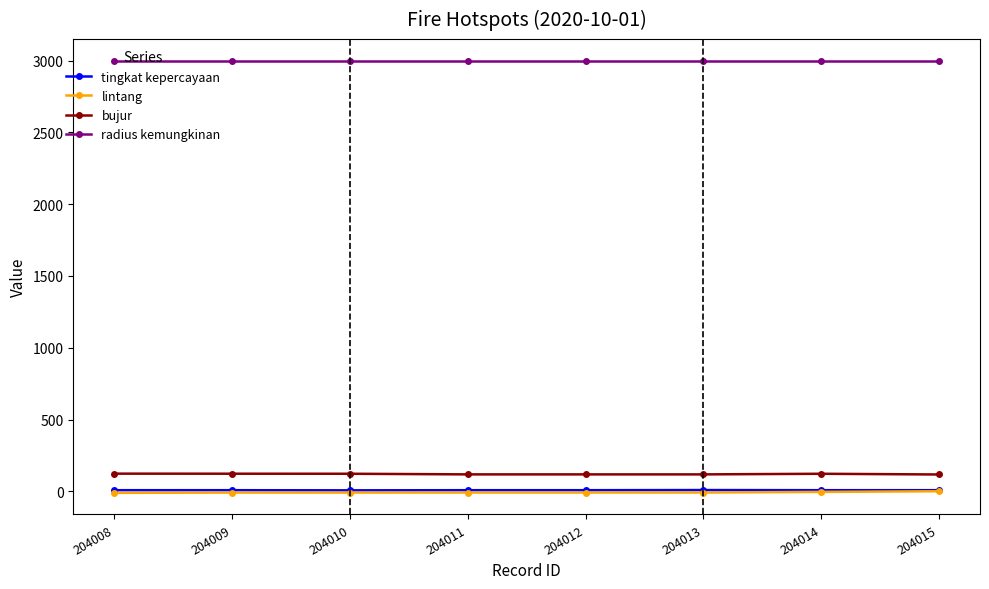

True or false: bujur and lintang intersect in this chart.

False